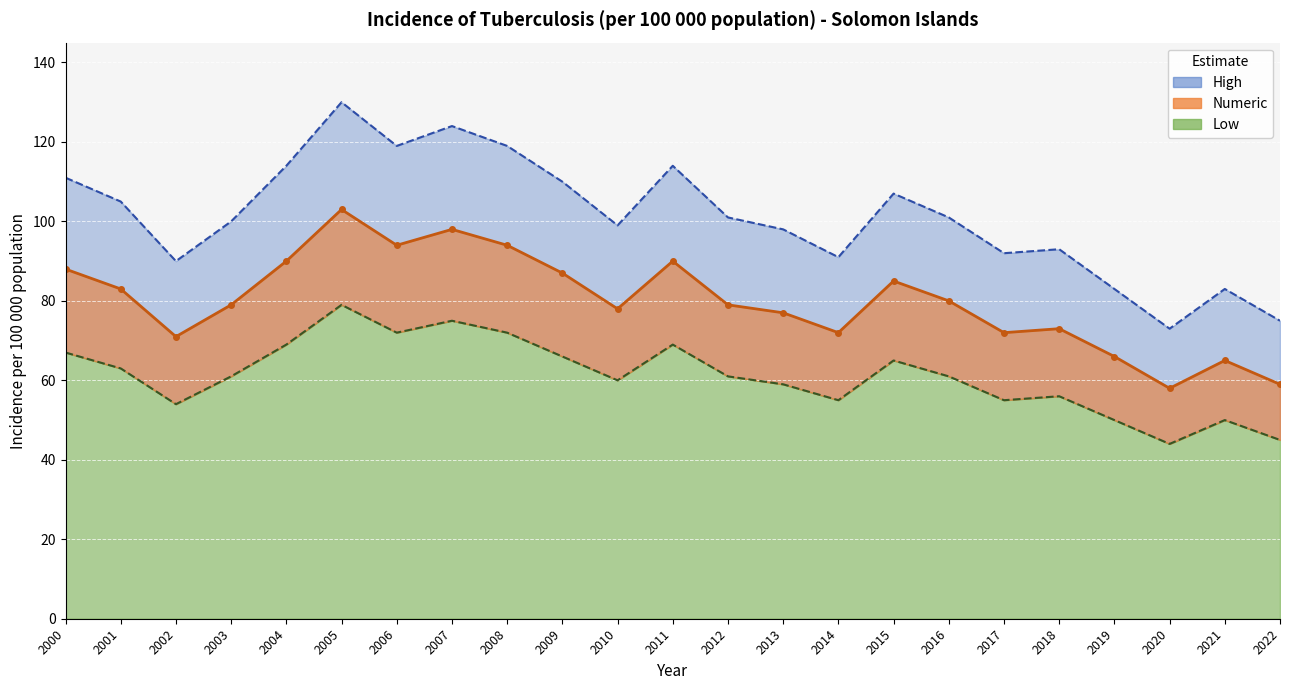

What are all the series names shown in the legend?

Numeric, Low, High